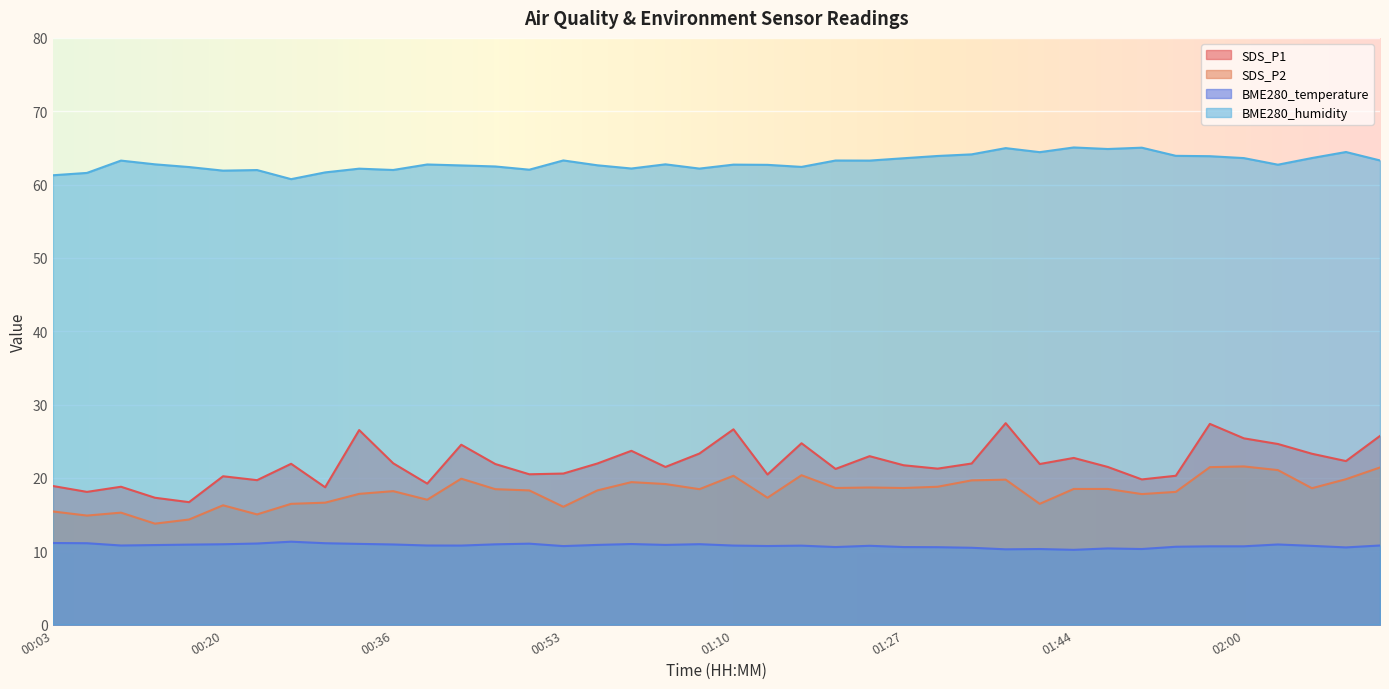

Reading right to left, transcribe all the data shown in this chart.

SDS_P1: 25.7	22.3	23.3	24.6	25.4	27.4	20.3	19.8	21.5	22.7	21.9	27.5	22.0	21.3	21.7	23.0	21.2	24.7	20.5	26.6	23.3	21.5	23.7	22.0	20.6	20.5	21.9	24.5	19.2	22.0	26.5	18.7	21.9	19.7	20.2	16.7	17.3	18.8	18.1	18.9
SDS_P2: 21.4	19.8	18.6	21.1	21.6	21.5	18.1	17.8	18.5	18.5	16.5	19.8	19.7	18.8	18.6	18.7	18.6	20.4	17.3	20.3	18.5	19.2	19.4	18.3	16.1	18.3	18.5	19.9	17.0	18.2	17.8	16.6	16.5	15.0	16.3	14.3	13.8	15.3	14.9	15.4
BME280_temperature: 10.8	10.5	10.7	10.9	10.7	10.7	10.6	10.3	10.4	10.2	10.3	10.3	10.5	10.6	10.6	10.8	10.6	10.8	10.7	10.8	11.0	10.9	11.0	10.9	10.7	11.0	10.9	10.8	10.8	10.9	11.0	11.1	11.3	11.1	11.0	10.9	10.8	10.8	11.1	11.1
BME280_humidity: 63.3	64.4	63.6	62.7	63.6	63.9	63.9	65.0	64.8	65.1	64.4	65.0	64.1	63.9	63.6	63.3	63.3	62.4	62.7	62.7	62.2	62.8	62.2	62.6	63.3	62.0	62.5	62.6	62.7	62.0	62.2	61.7	60.7	62.0	61.9	62.4	62.8	63.3	61.6	61.3